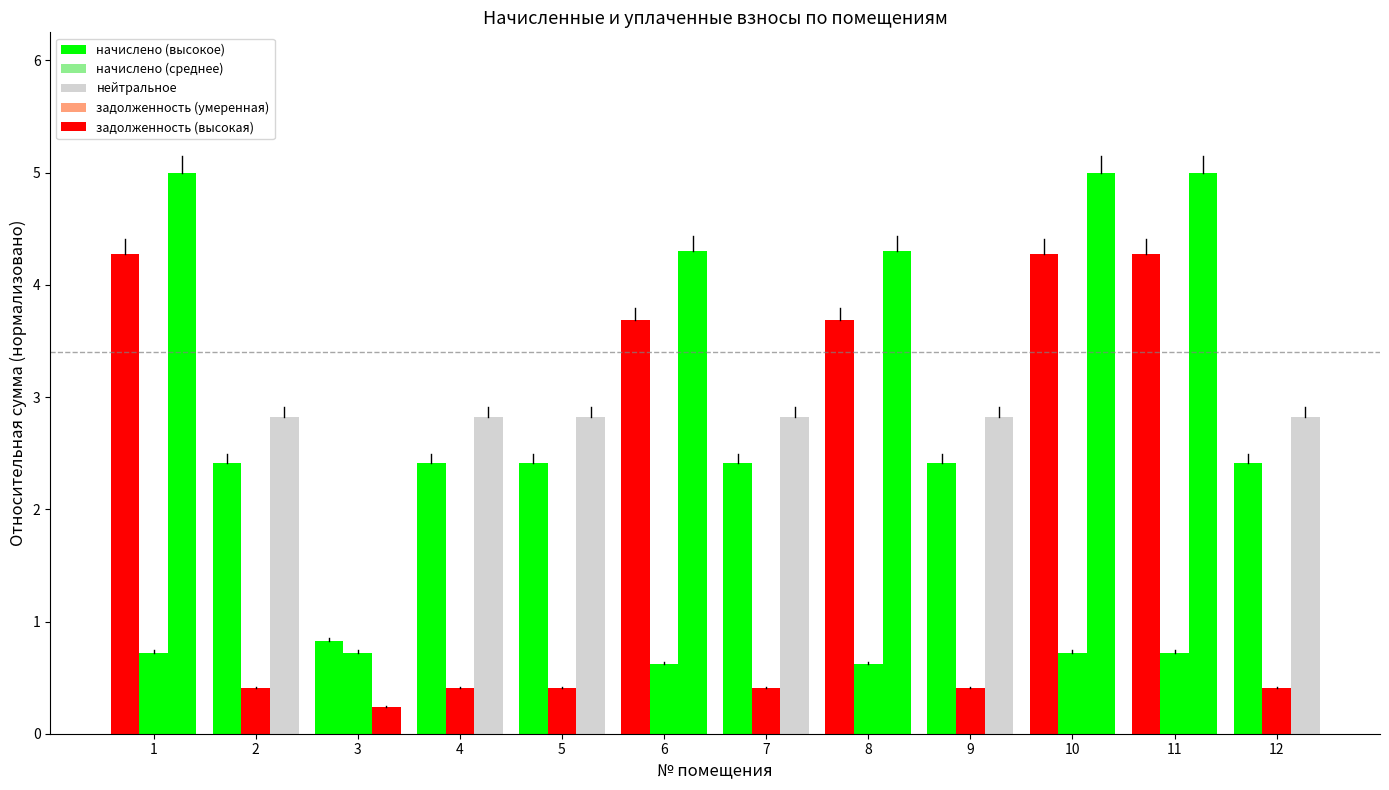

How many data points does each series have?

12